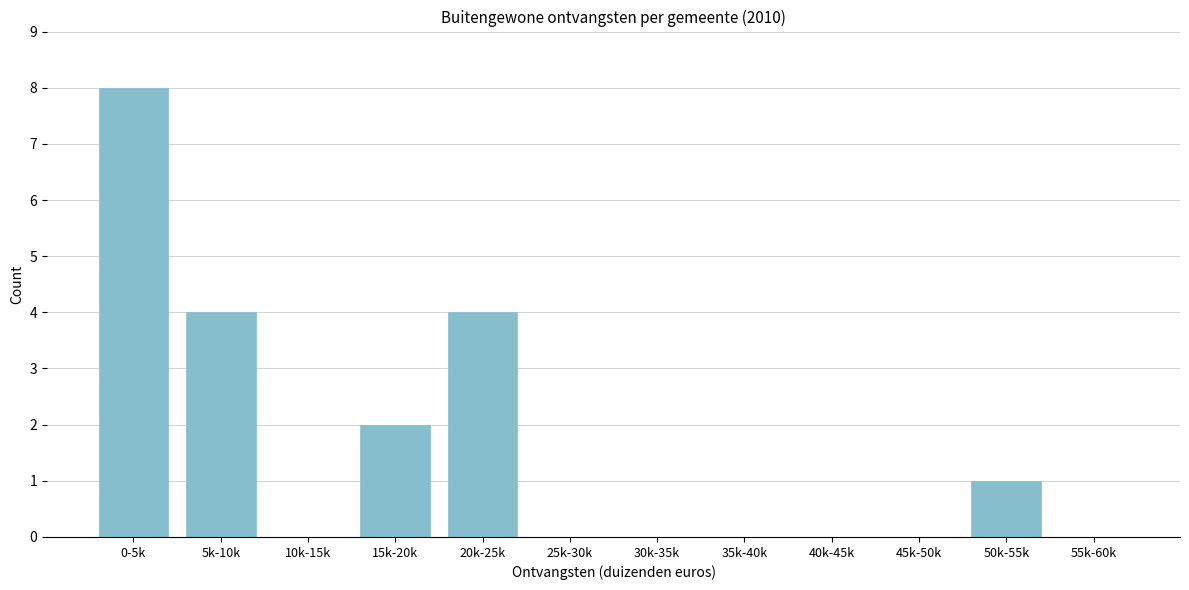

Reading left to right, what are all the values shown in this chart?

0-5k=8	5k-10k=4	10k-15k=0	15k-20k=2	20k-25k=4	25k-30k=0	30k-35k=0	35k-40k=0	40k-45k=0	45k-50k=0	50k-55k=1	55k-60k=0